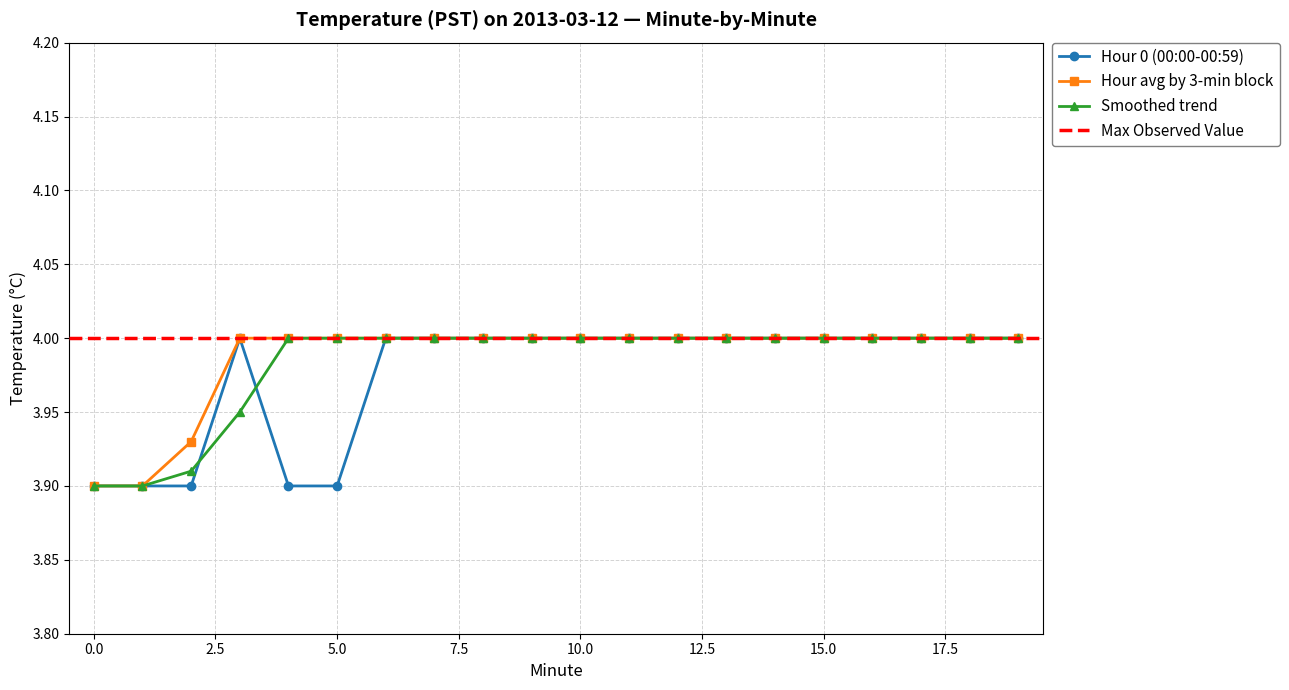

At which category is the sum across all series the highest?

6